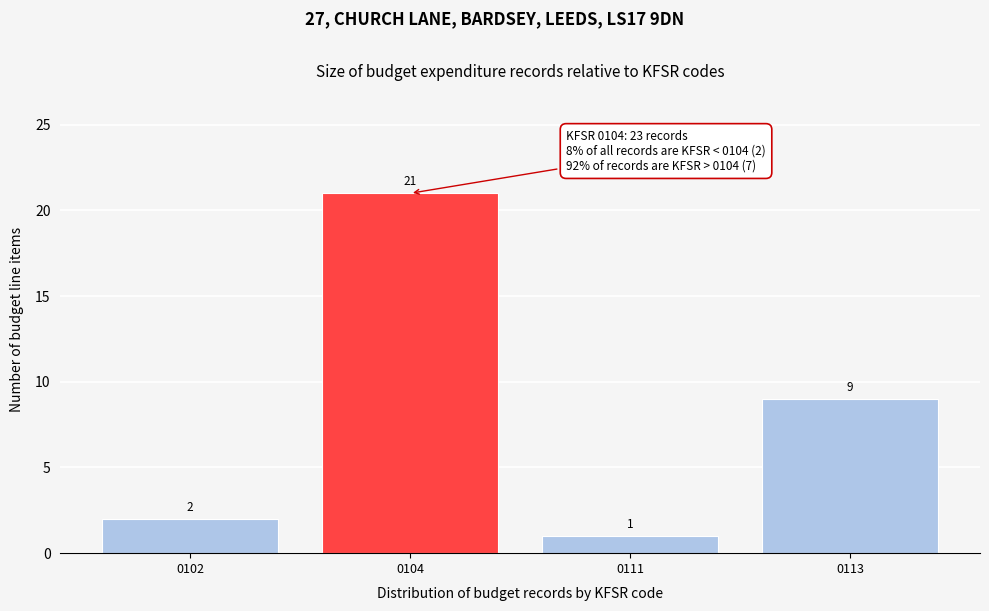

Reading left to right, transcribe all the data shown in this chart.

2	21	1	9